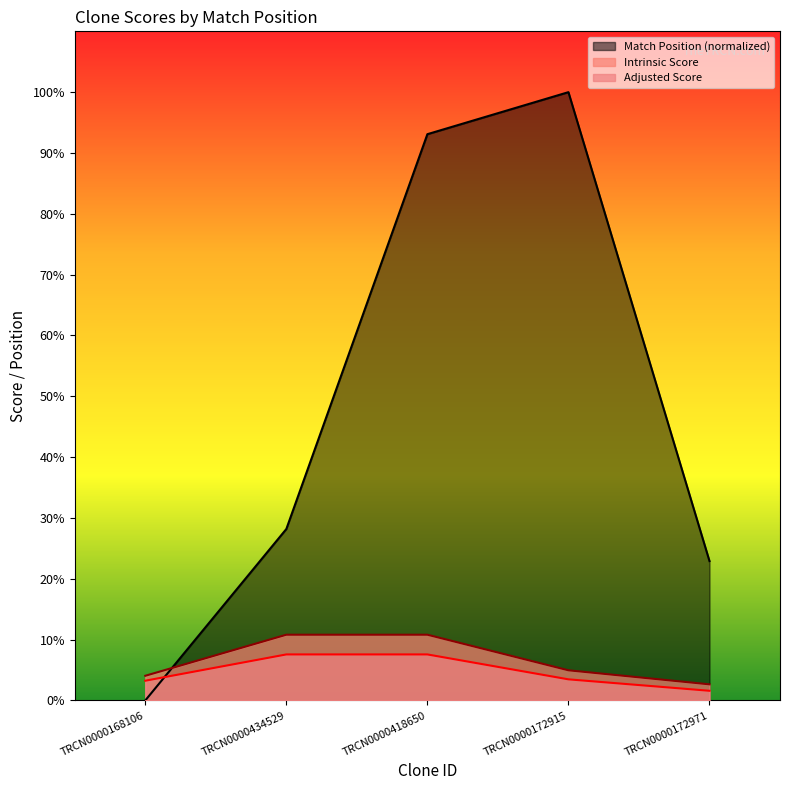

True or false: Adjusted Score and Match Position intersect in this chart.

True